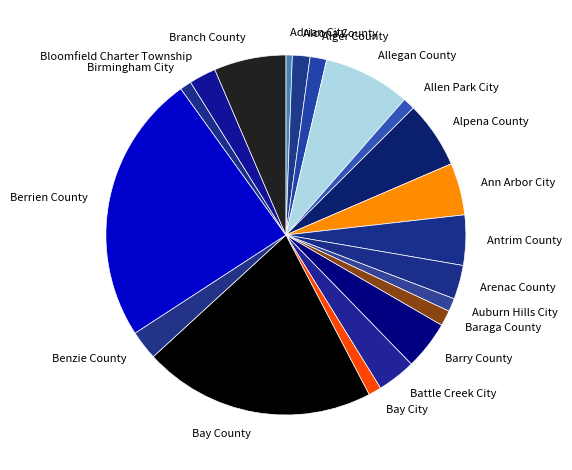

Is it true that Barry County is 4% of the pie?

True